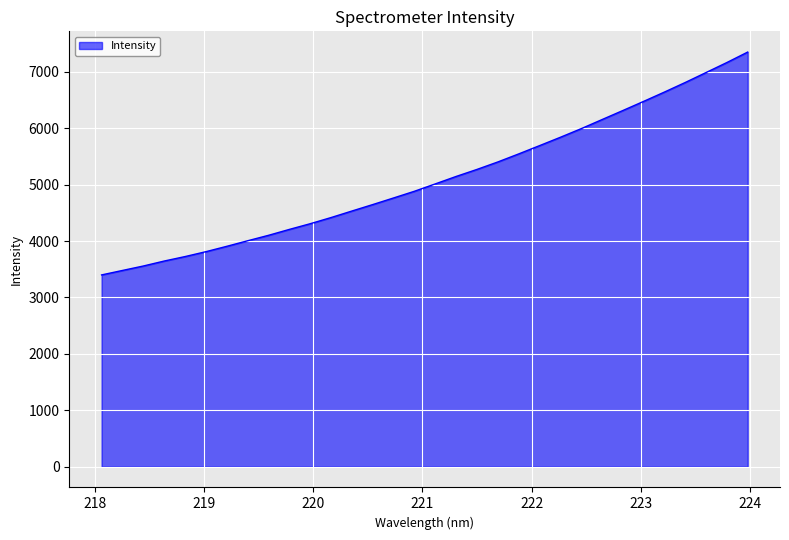

What is the maximum value shown in the chart?

7348.6